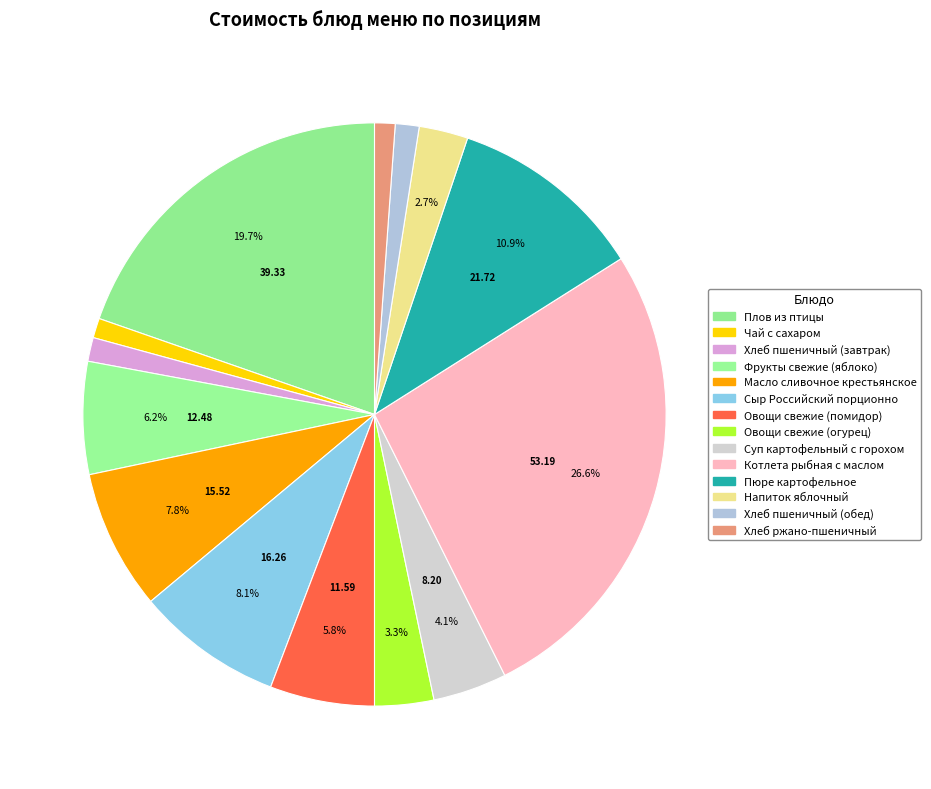

What portion of the pie excludes Хлеб пшеничный (завтрак)?

98.7%